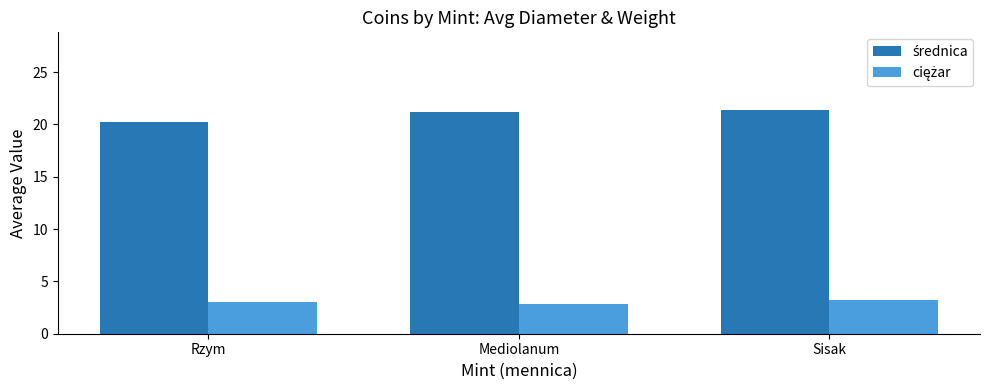

What is the smallest value displayed?

2.8